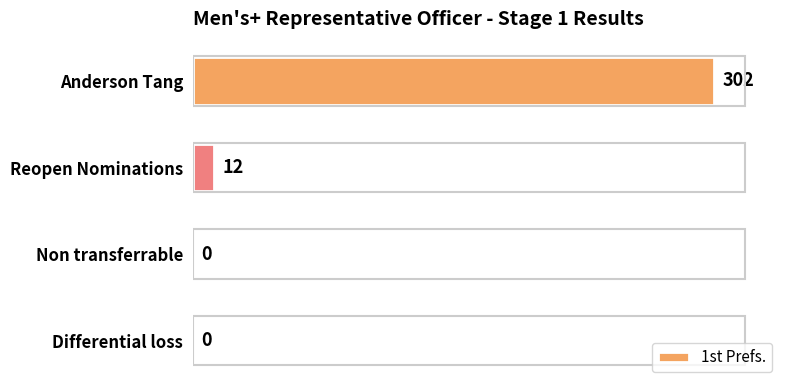

What is the greatest value displayed?

302